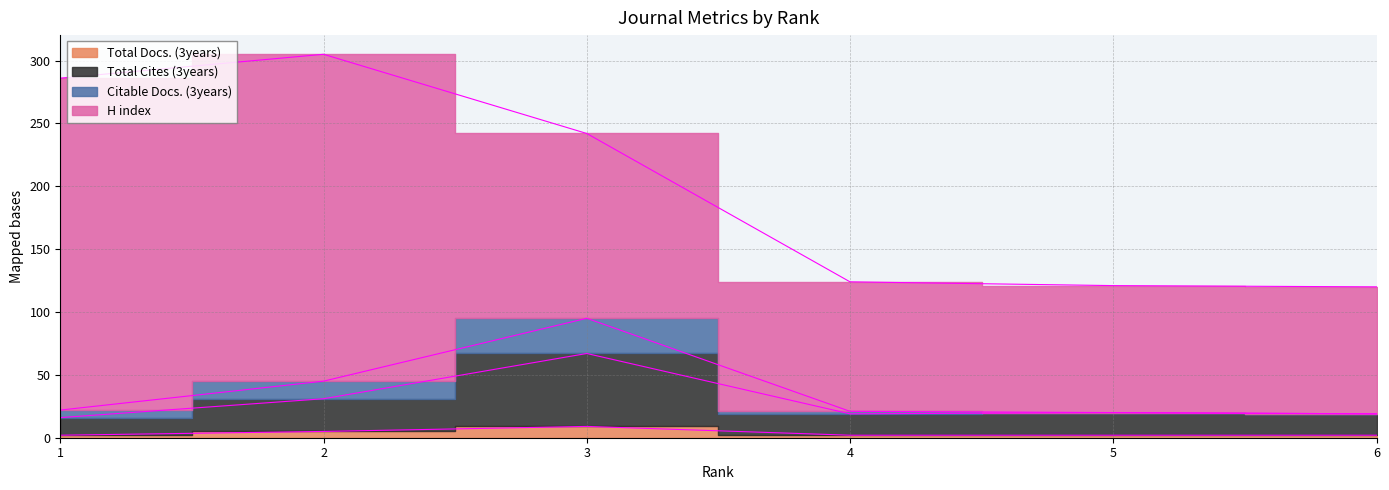

What is the difference between the Total Cites (3years) values at 6 and 5?

1